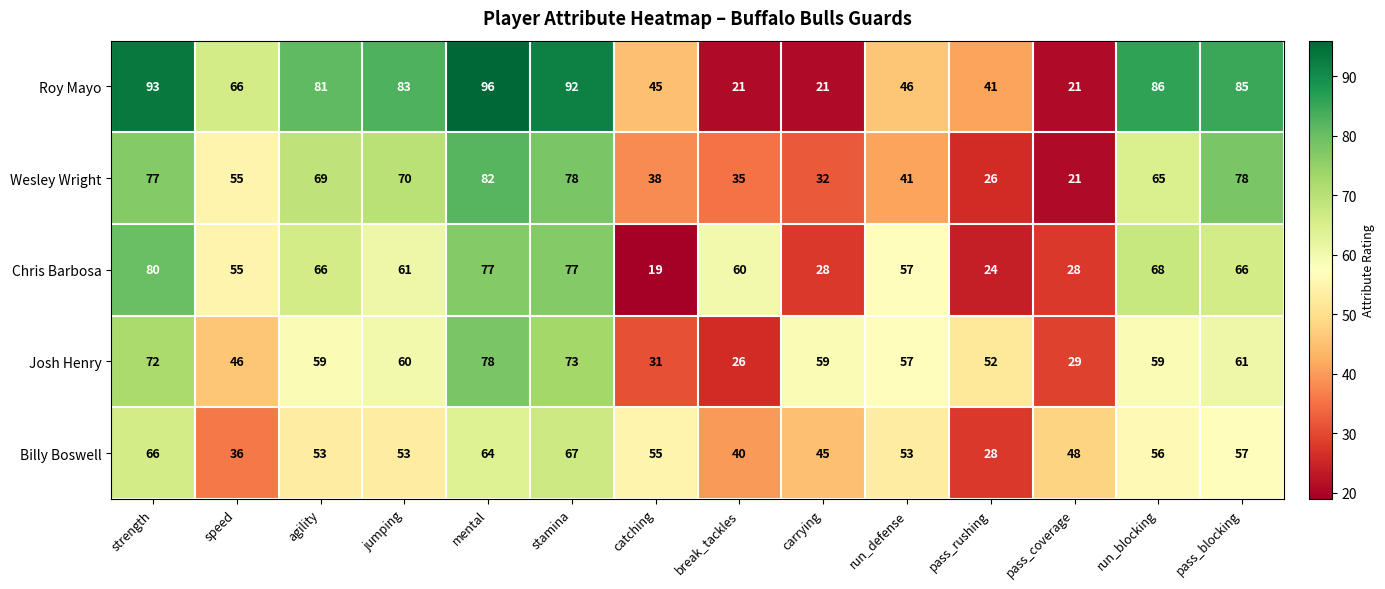

The Josh Henry series shows 29 at pass_coverage. True or false?

True